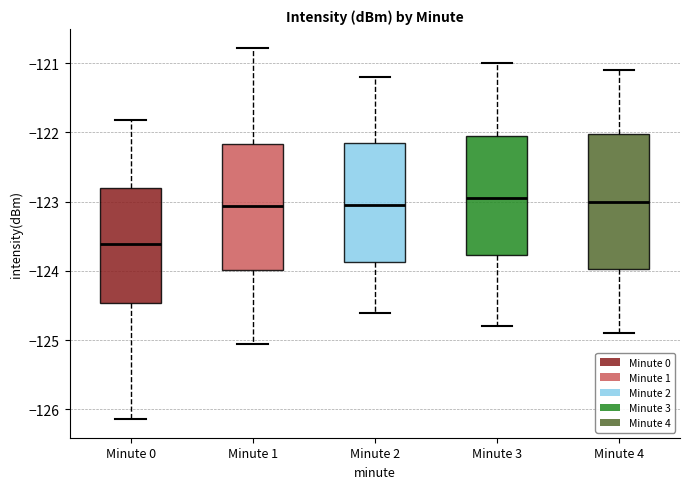

Where does the lower whisker of the box for Minute 1 end on the y-axis? The values are not printed on the chart, so give them approximately, as read against the axis.

-125.1